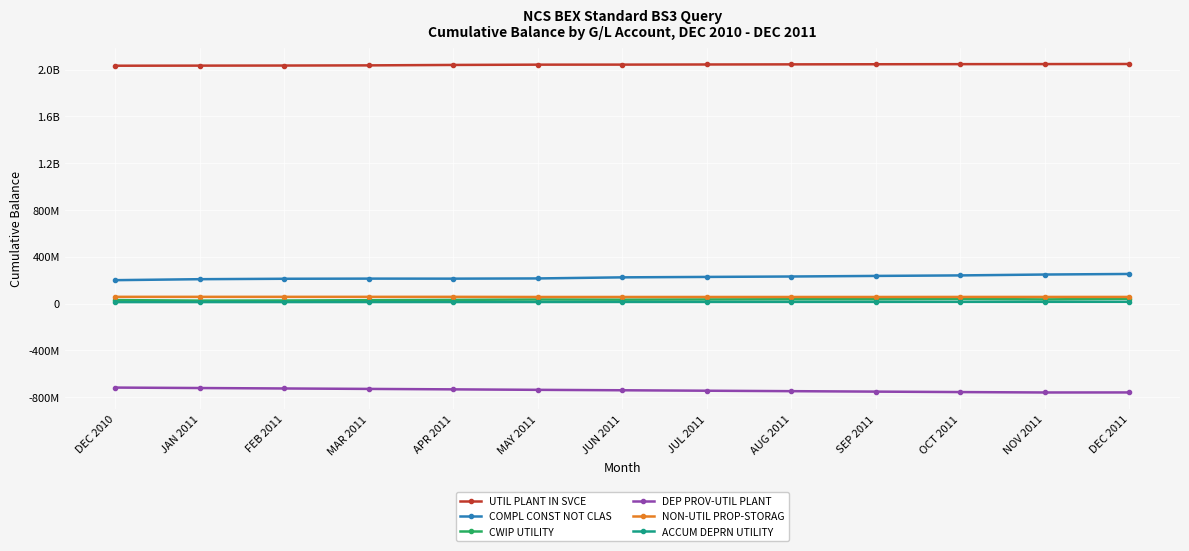

At which category is the sum across all series the highest?

DEC 2011